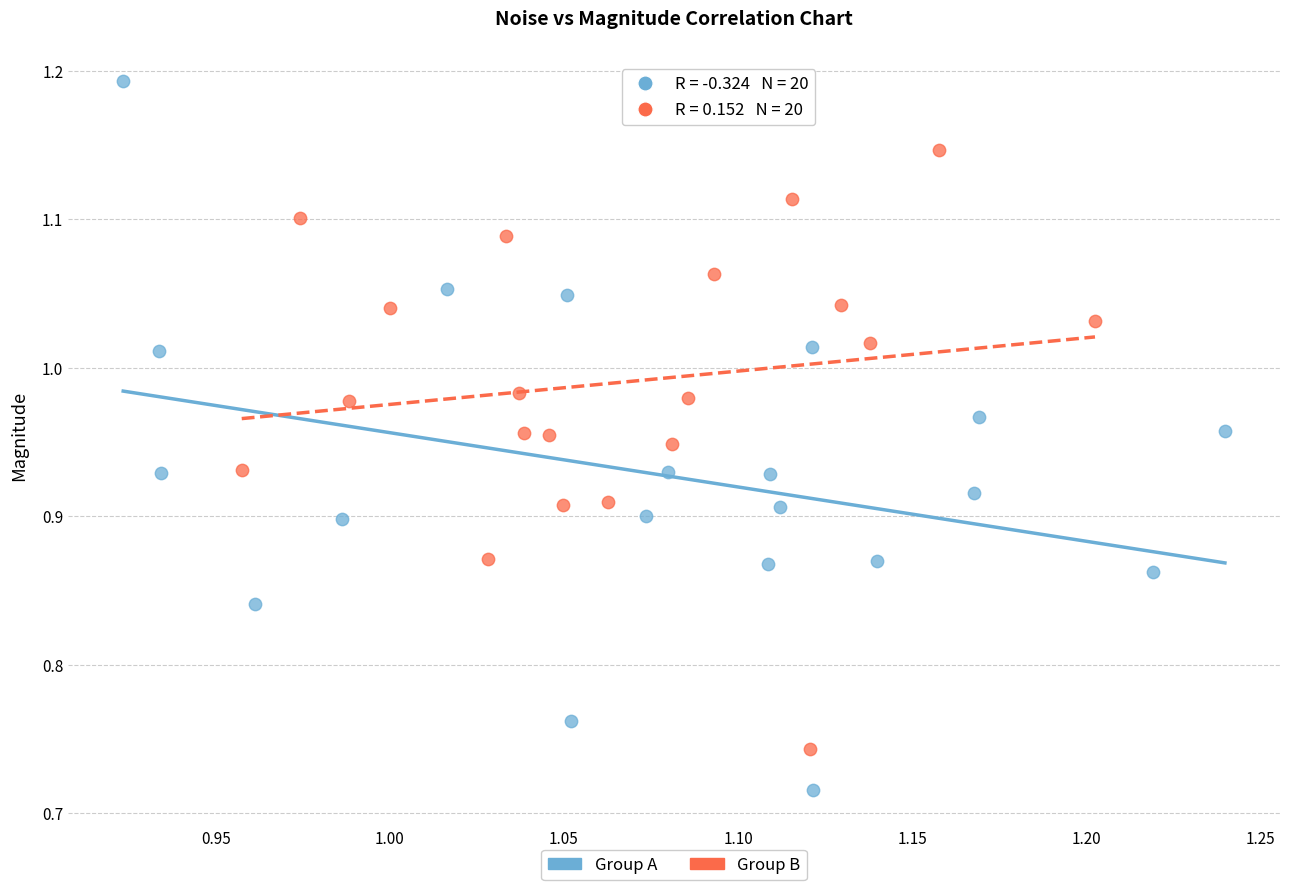

What are all the series names shown in the legend?

Group A, Group B